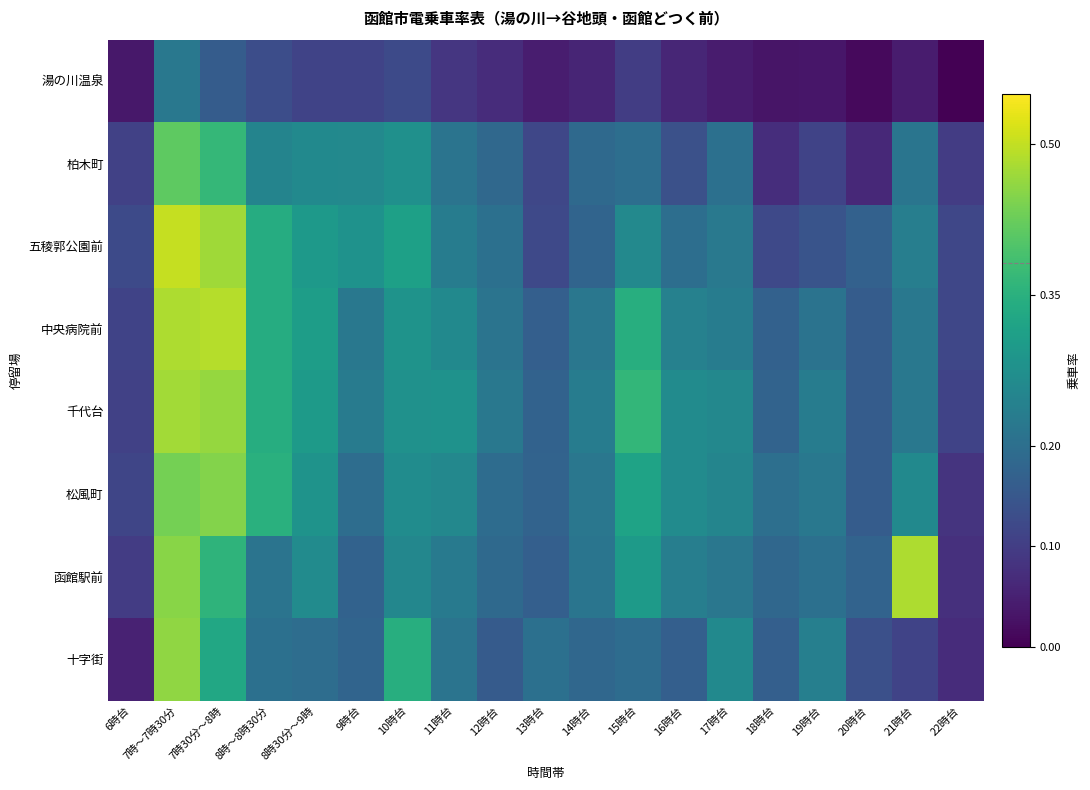

Count the number of categories in the chart.

19